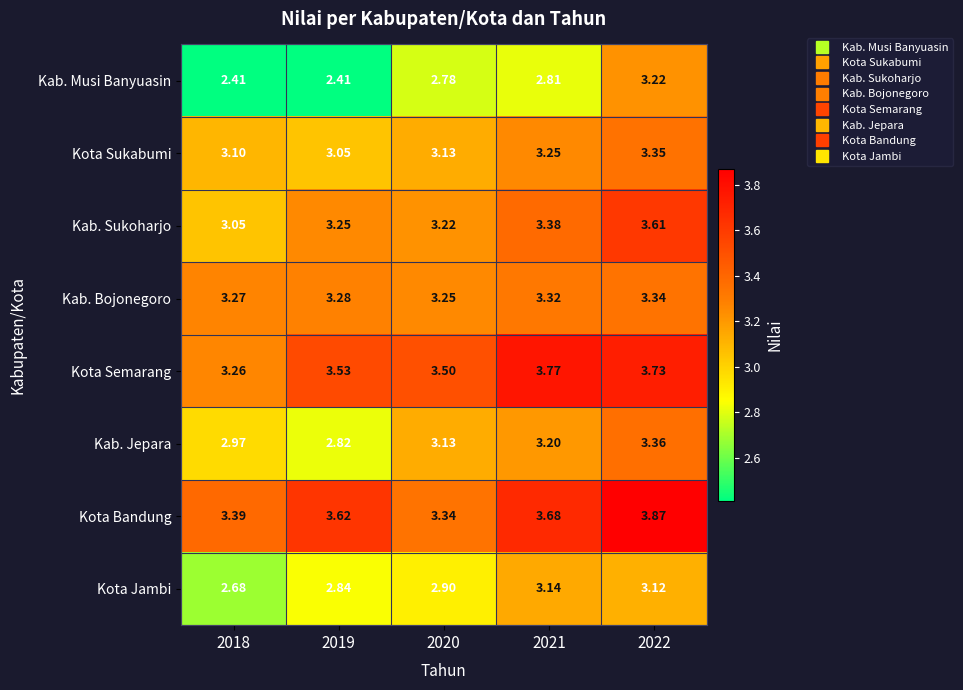

At which category is the sum across all series the highest?

2022